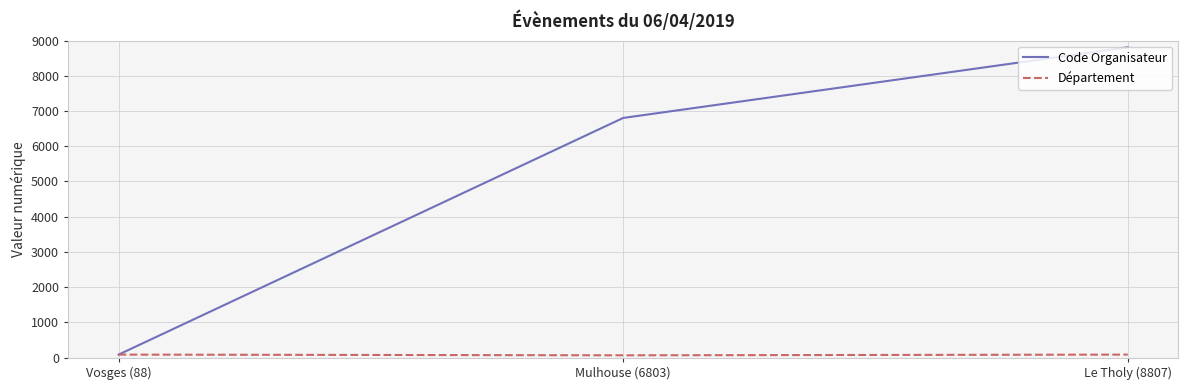

What is the maximum value shown in the chart?

8807